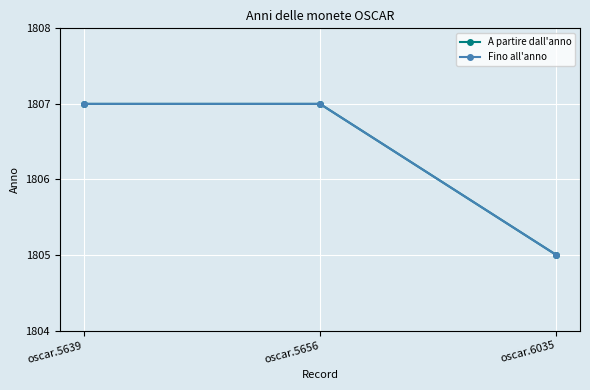

What value does the Fino all'anno series have at oscar.5639?

1807